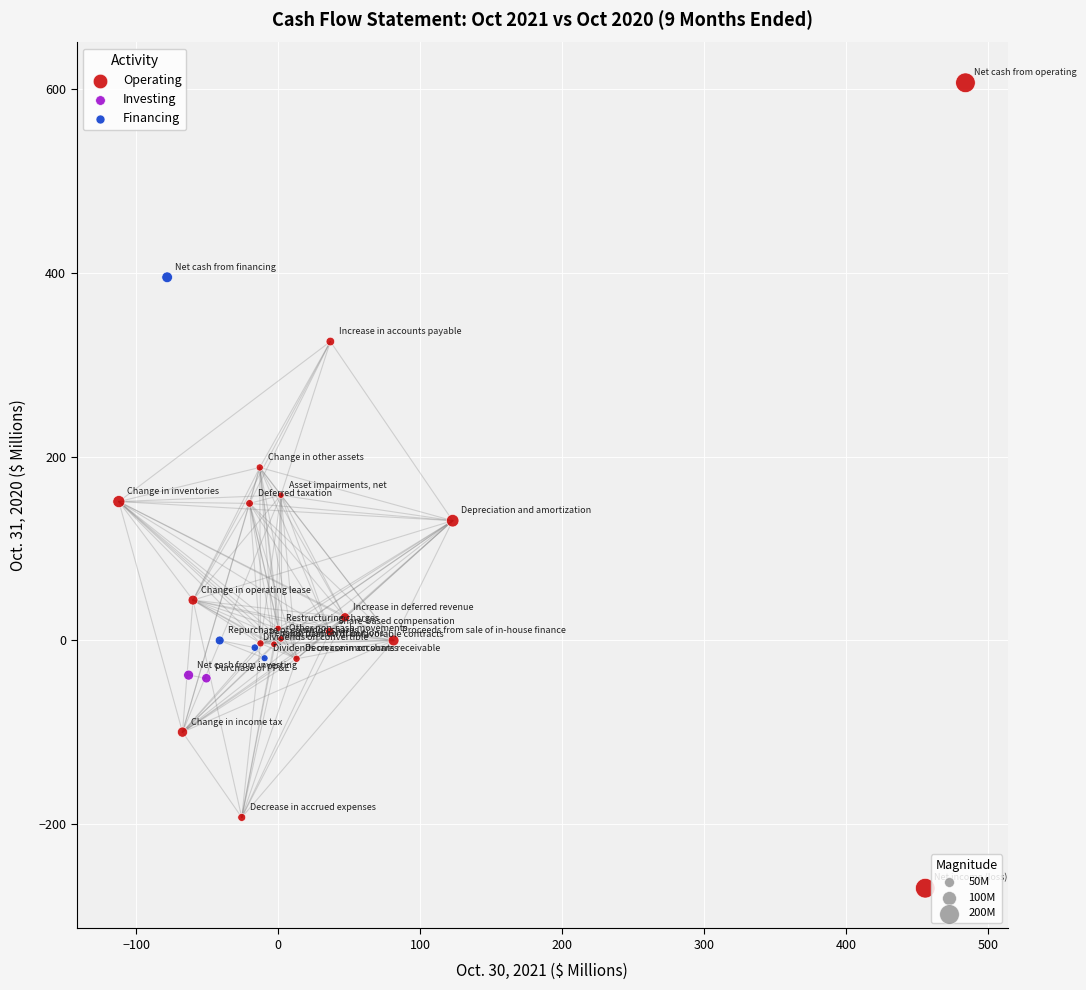

Which series has the largest Y range (max minus min)?

Operating